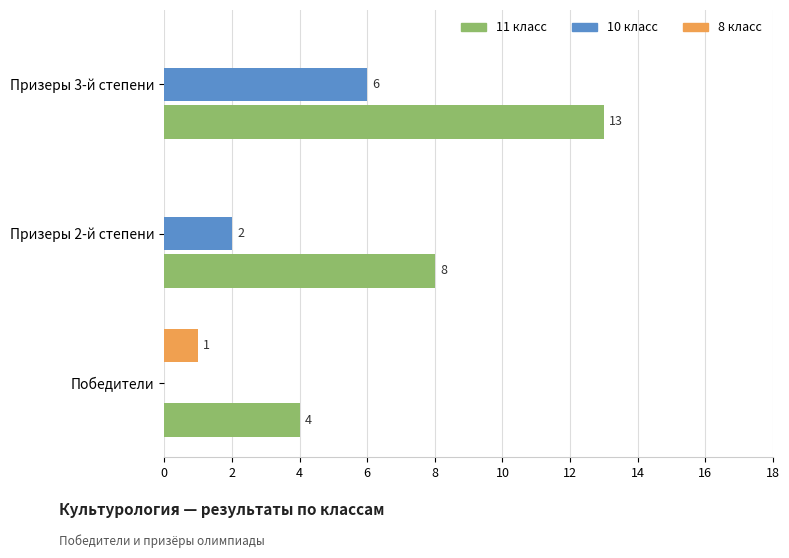

What is the sum of all 10 класс values?

8